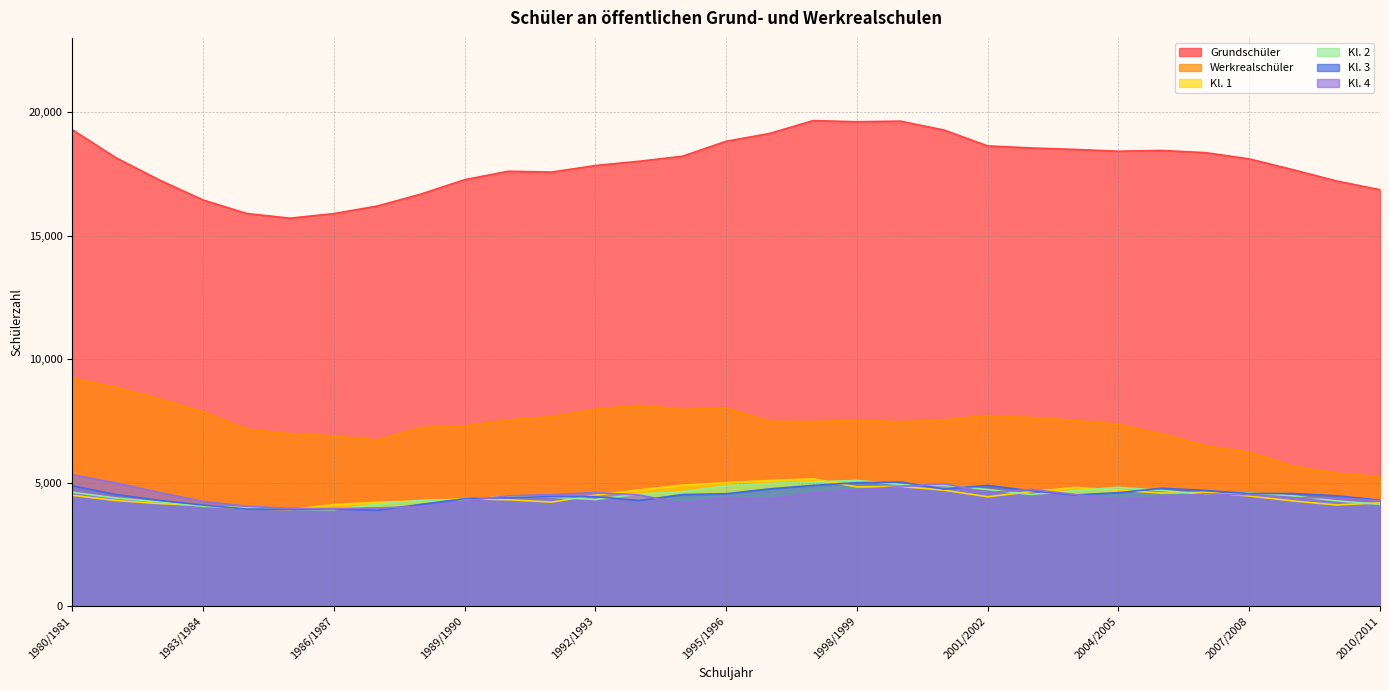

Which has a higher value, 1994/1995 or 2003/2004?

2003/2004